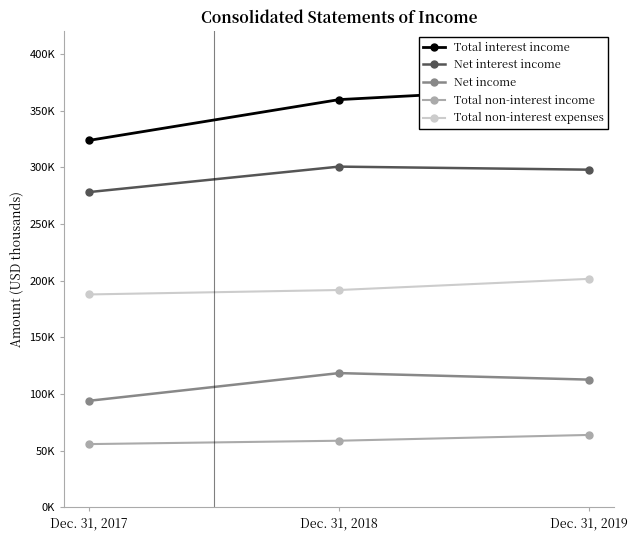

At how many categories does at least one series exceed 285359?

3